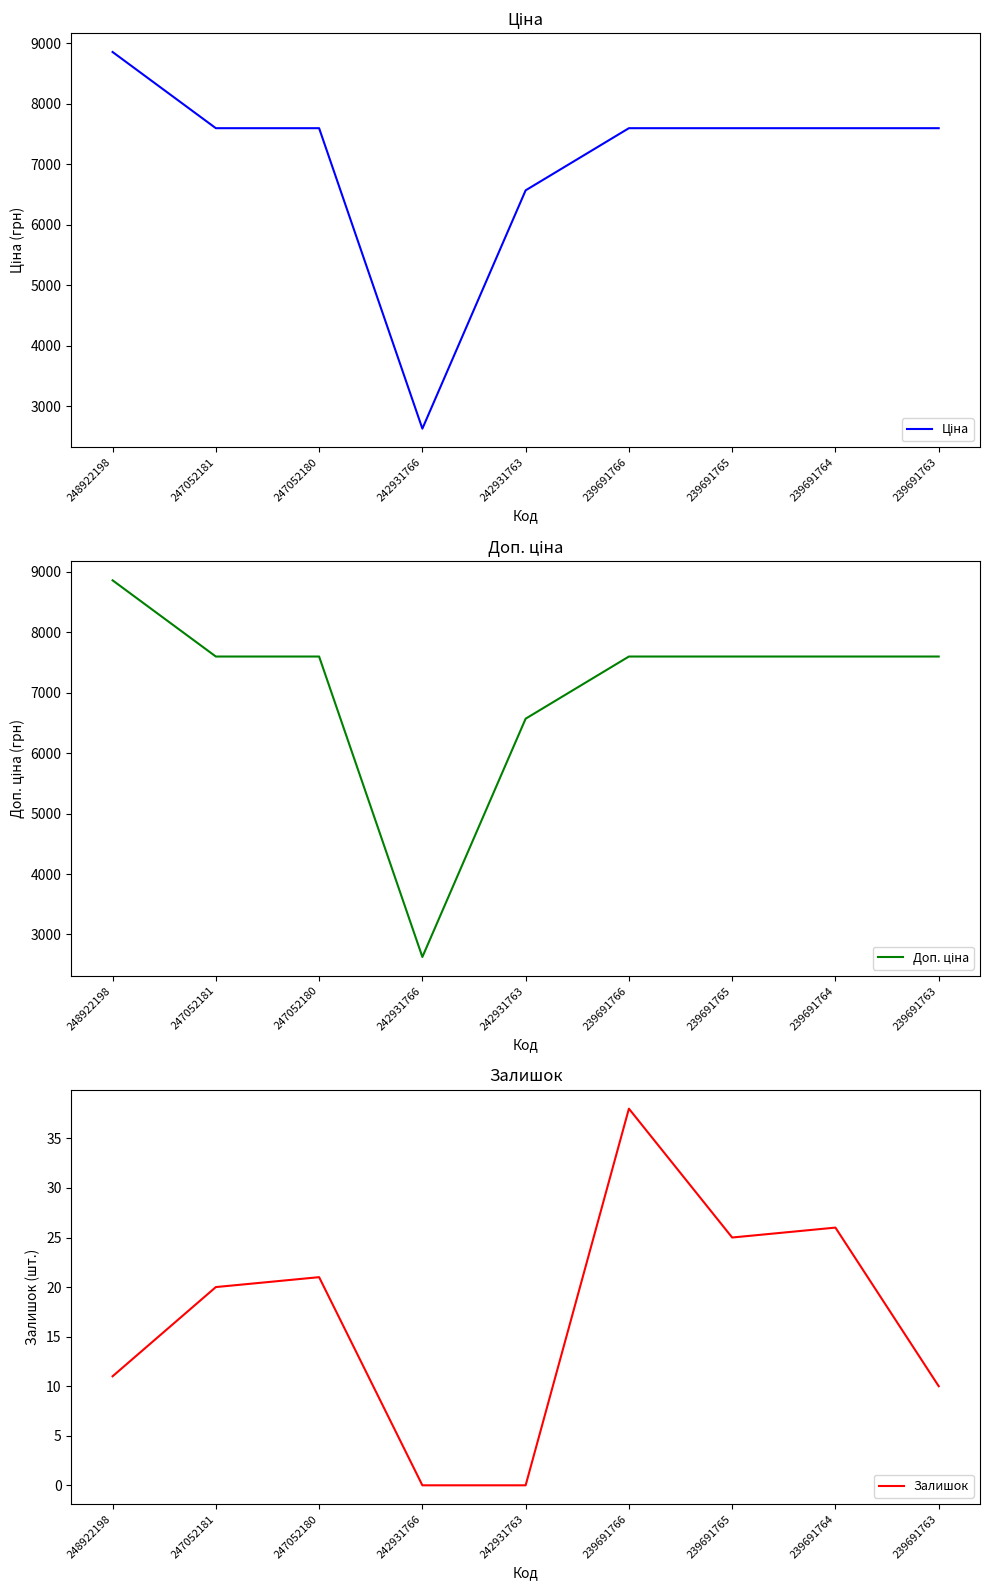

How many values in the Залишок series exceed 20?

4